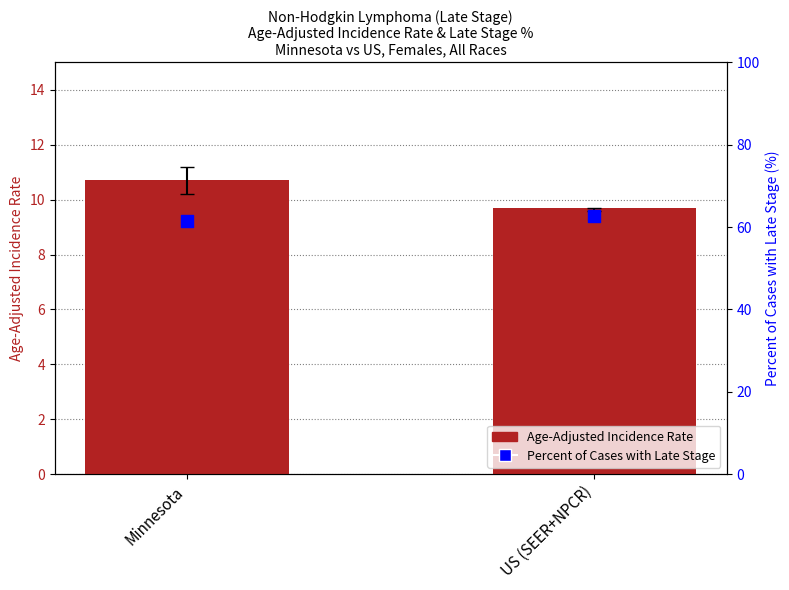

Which series has the largest Y range (max minus min)?

Percent of Cases with Late Stage